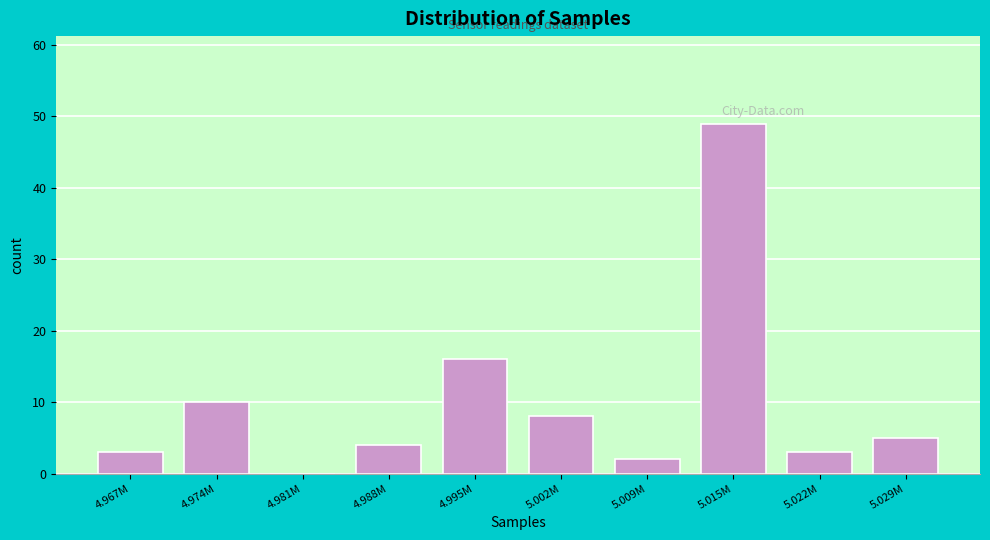

Reading right to left, extract all data points from this chart.

5.029M=5	5.022M=3	5.015M=49	5.009M=2	5.002M=8	4.995M=16	4.988M=4	4.981M=0	4.974M=10	4.967M=3